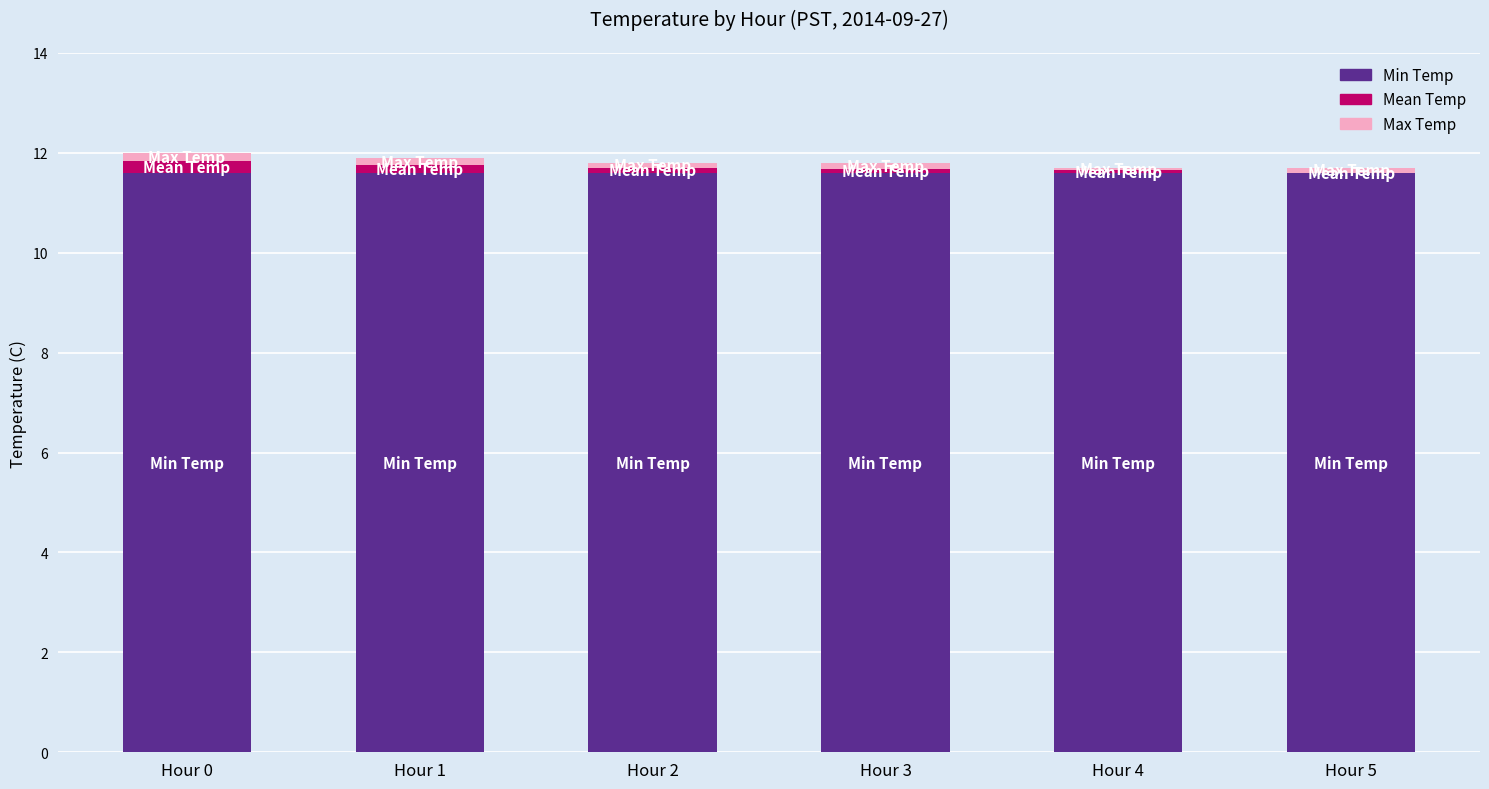

Is it true that Min Temp equals 16.0 at Hour 2?

False